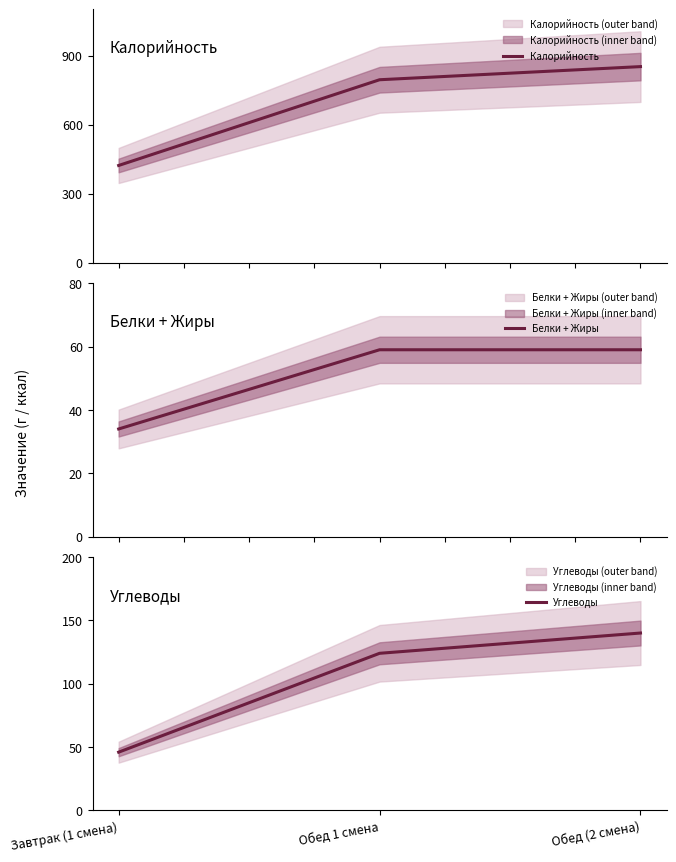

What are all the series names shown in the legend?

Калорийность, Белки + Жиры, Углеводы